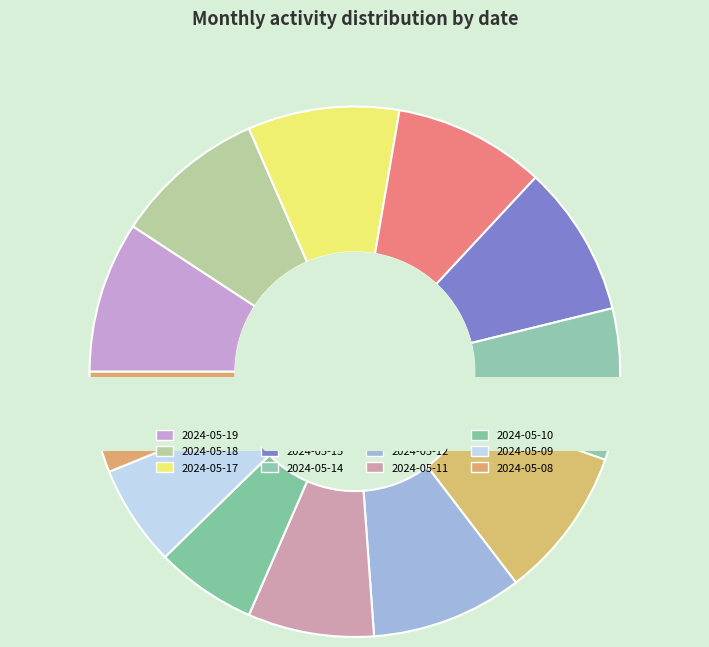

Does 2024-05-11 represent more than half of the total?

No